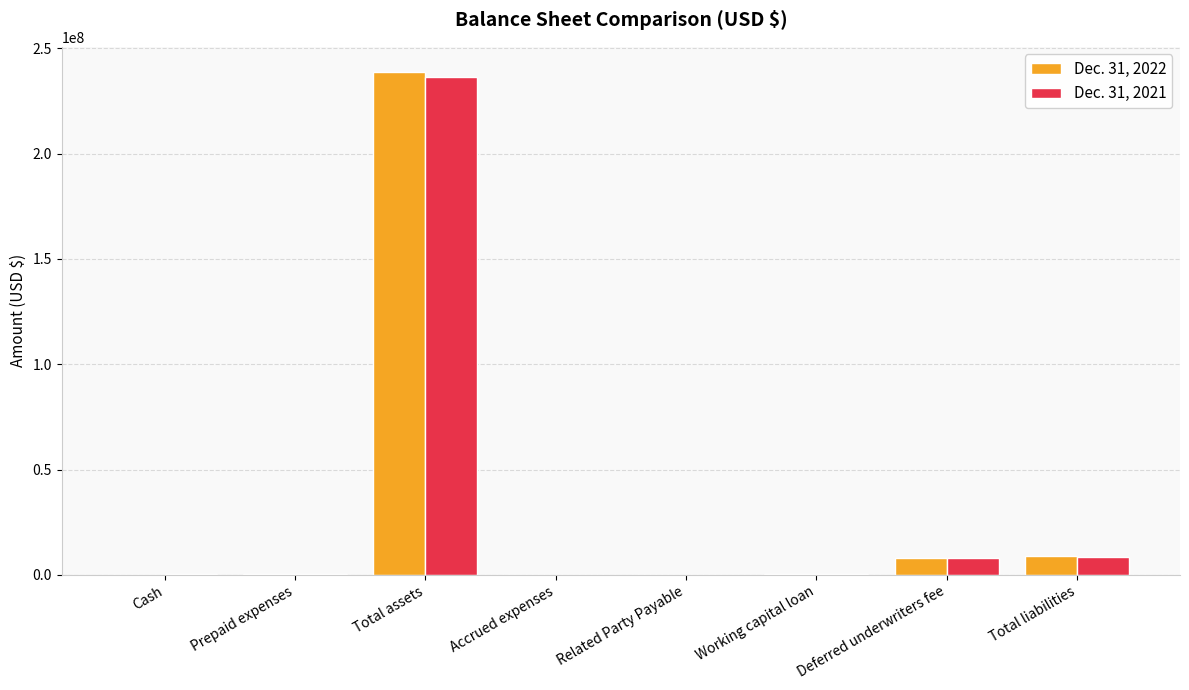

What is the maximum value shown in the chart?

238698279